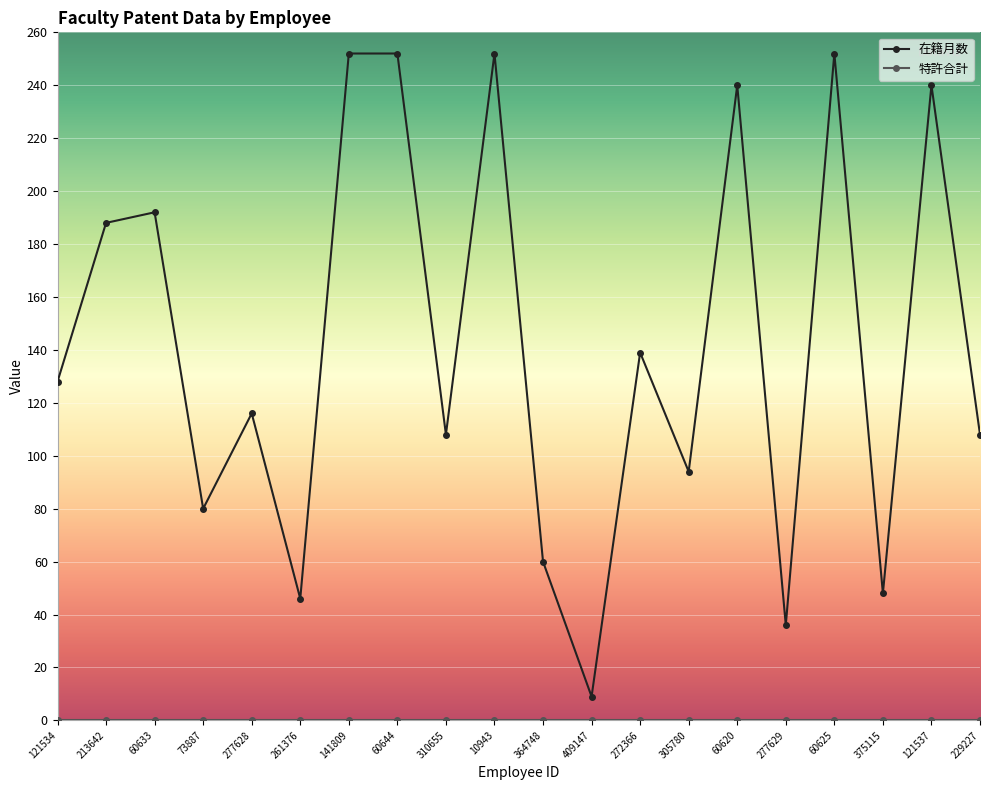

What is the maximum value shown in the chart?

252